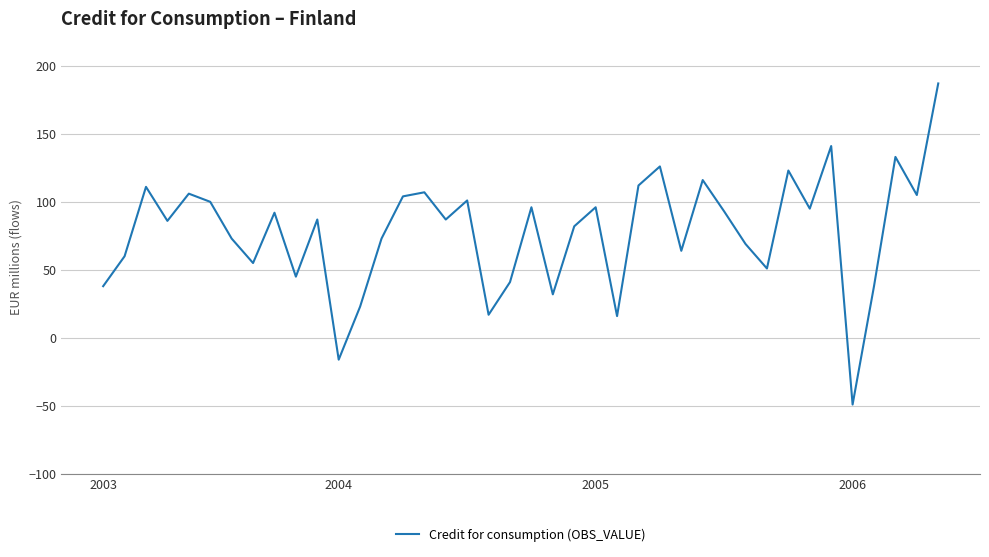

What is the smallest value displayed?

-49.0